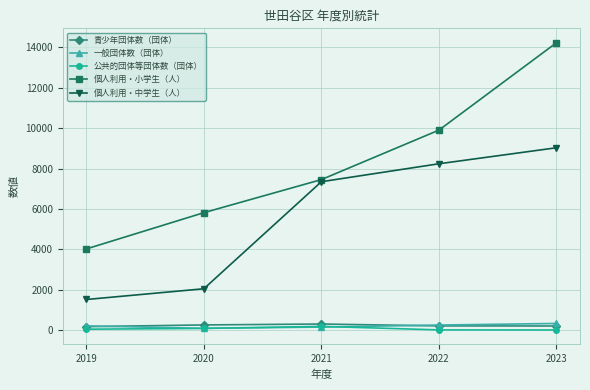

True or false: 青少年団体数（団体） has more than 2 points higher than both neighbors.

False